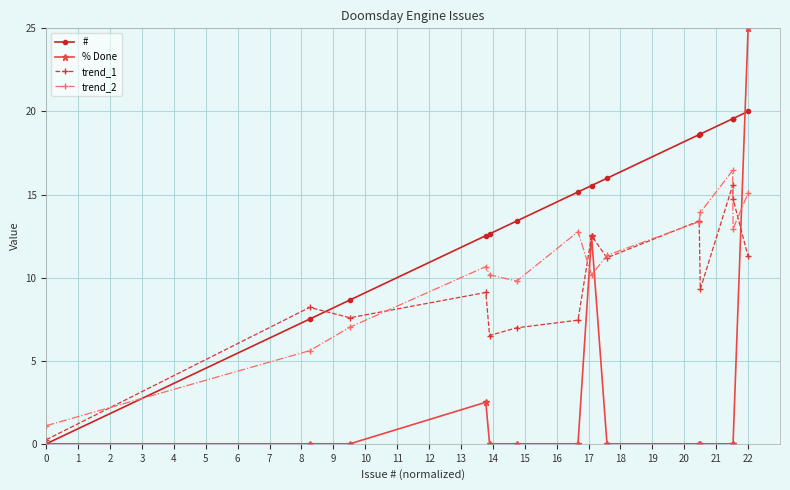

What is the average value of the trend_1 series?

9.6